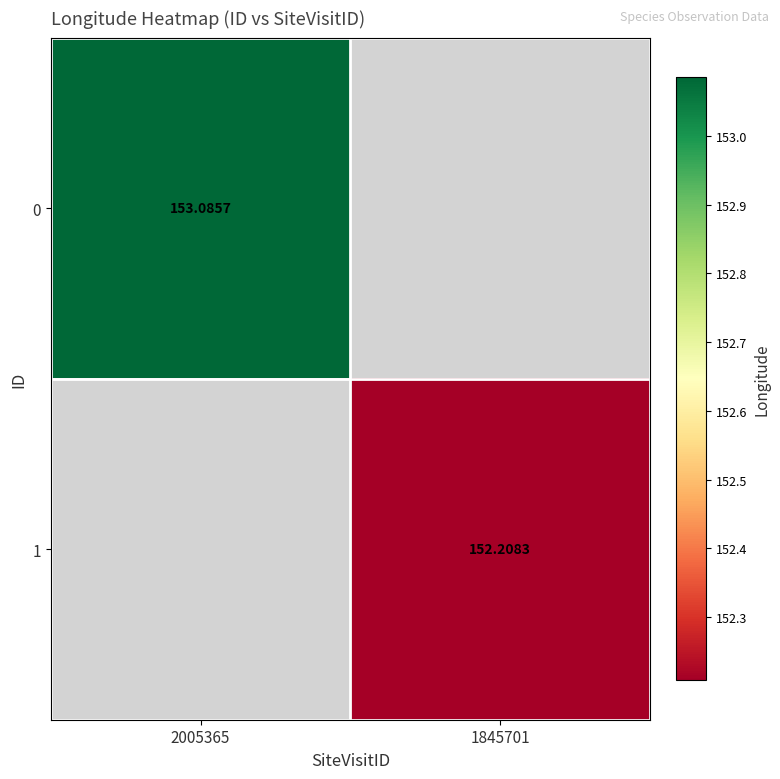

Is the value of 0 at 2005365 greater than the value of 1 at 1845701?

Yes